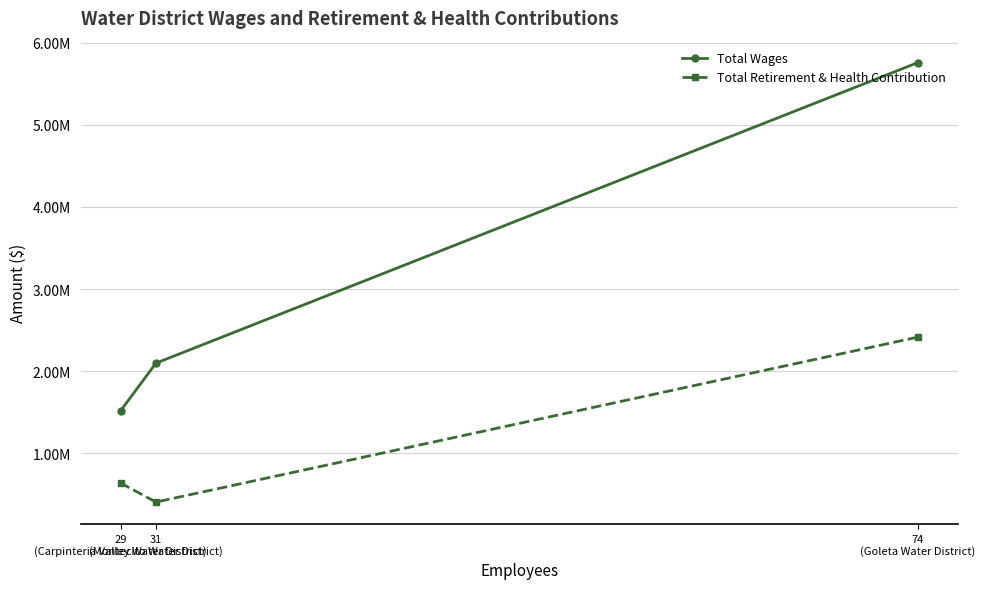

Rank the series by their maximum value, from highest to lowest.

Total Wages, Total Retirement & Health Contribution